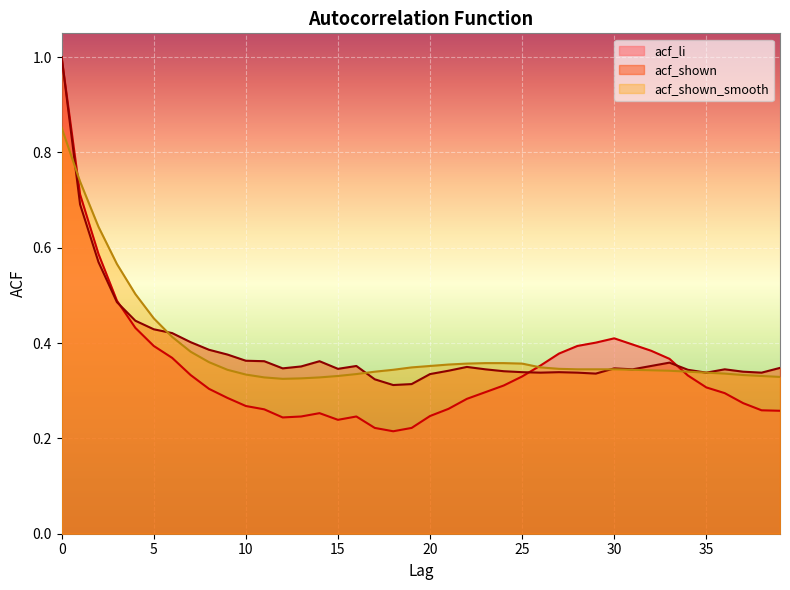

How many intersections are there between acf_li and acf_shown?

3